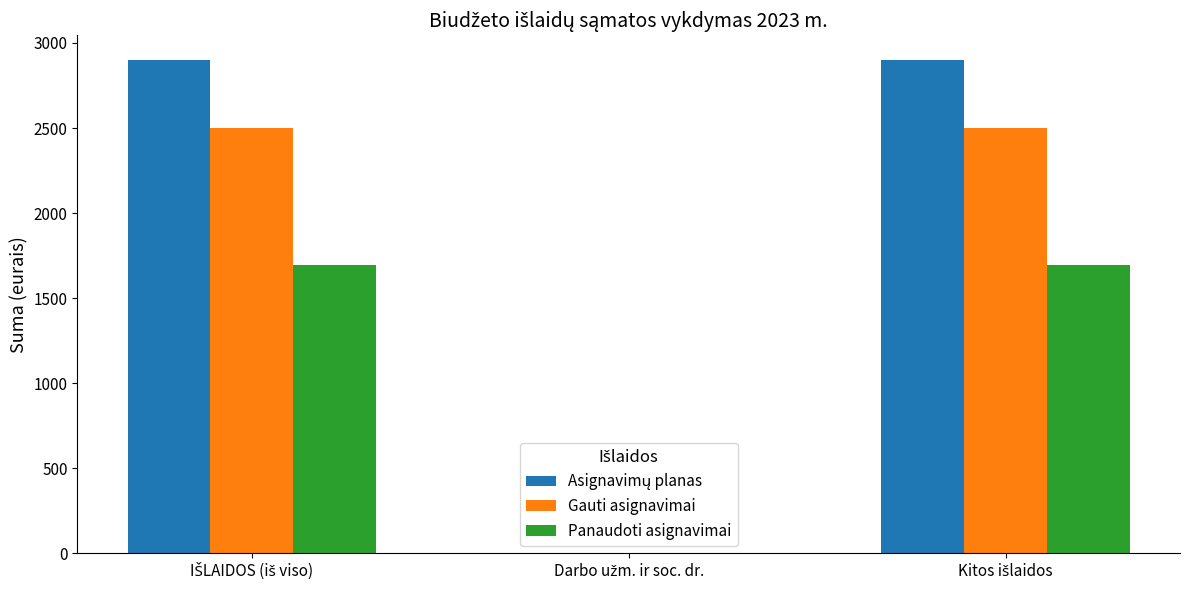

What is the maximum value shown in the chart?

2900.0